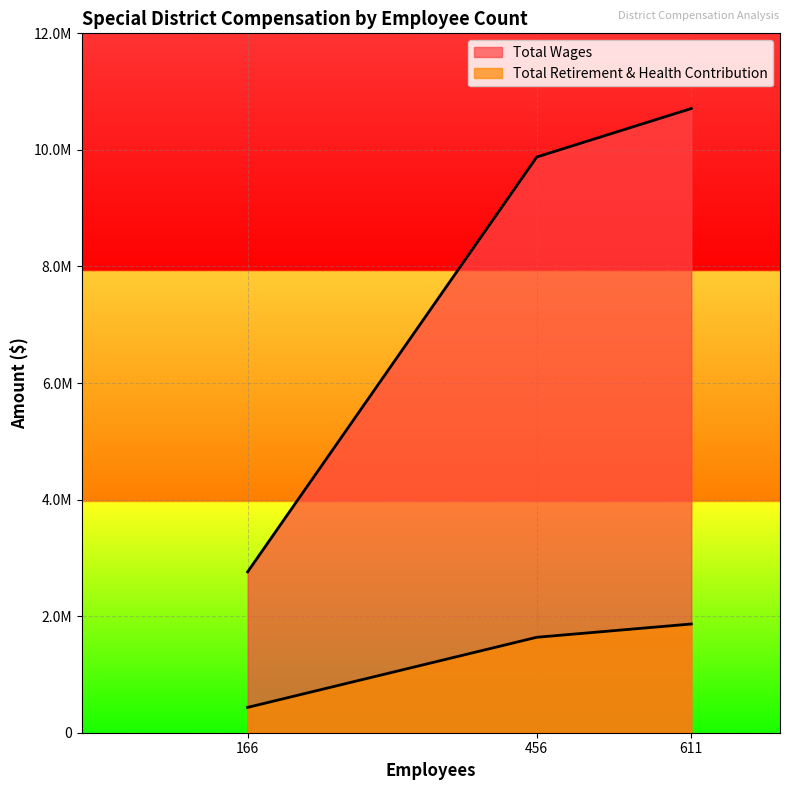

How many lines are shown in the chart?

2